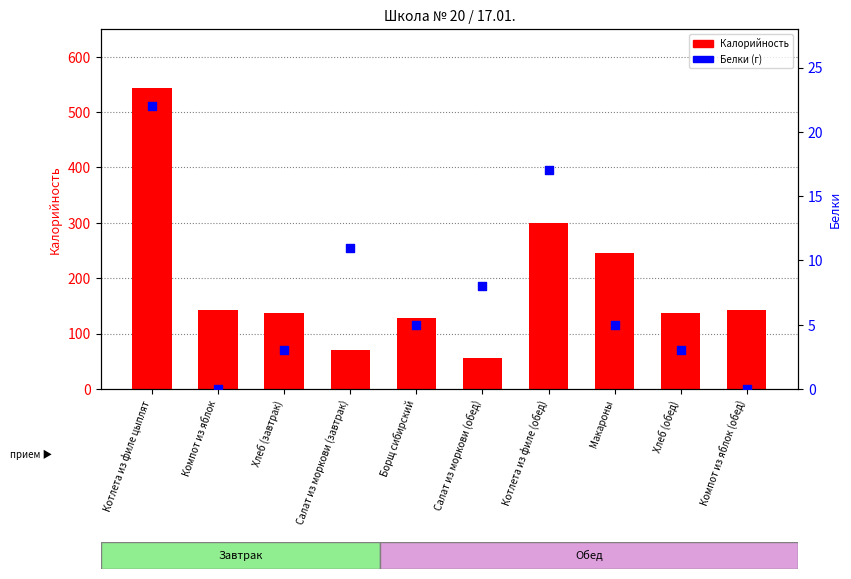

Which series has the largest Y range (max minus min)?

Калорийность